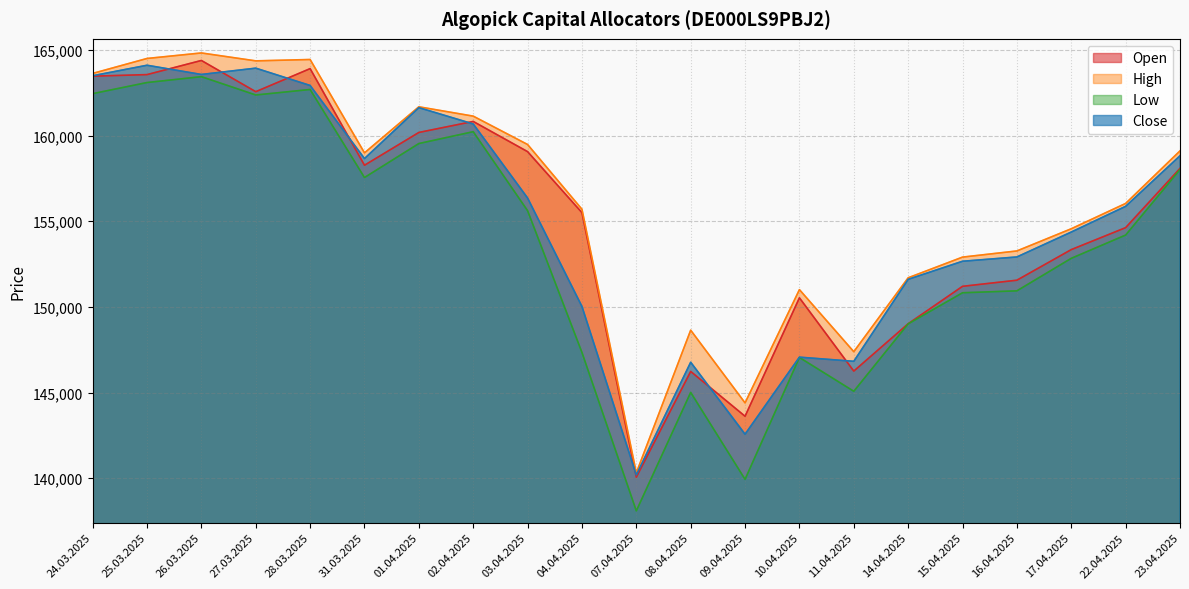

The High series shows 148642 at 08.04.2025. True or false?

True